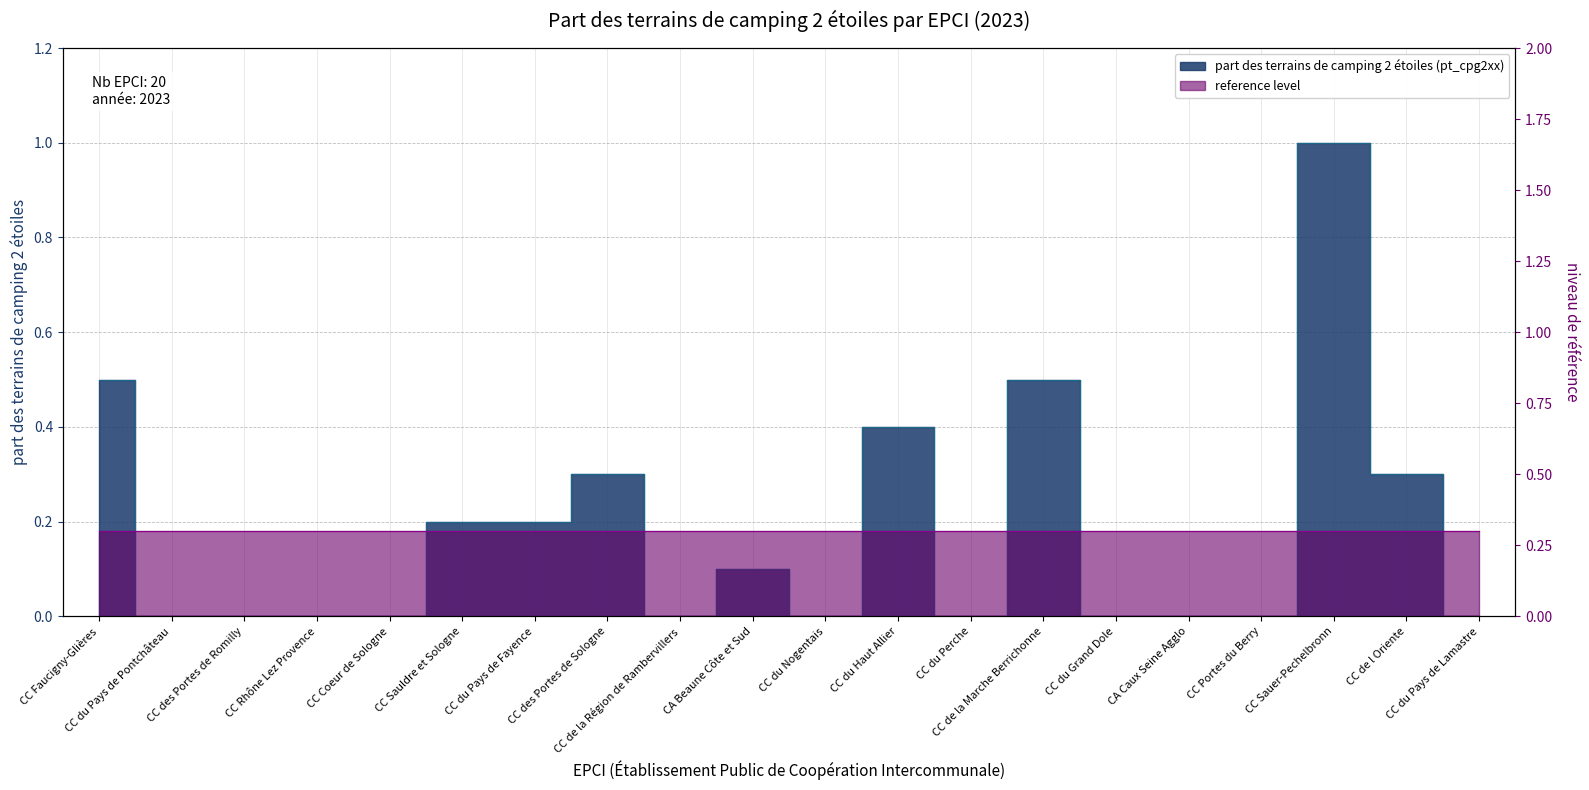

What is the approximate value at CC du Pays de Fayence?

0.2